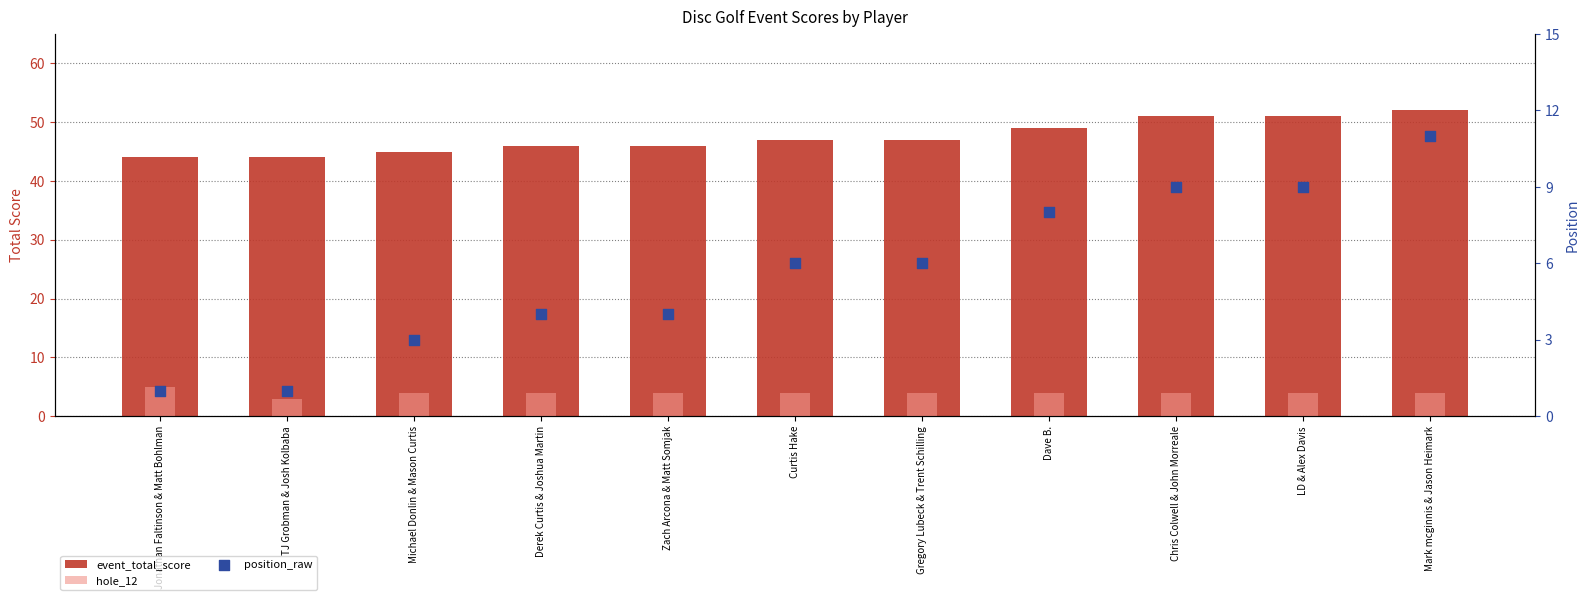

Is the value of position_raw at Chris Colwell & John Morreale greater than the value of event_total_score at Mark mcginnis & Jason Heimark?

No